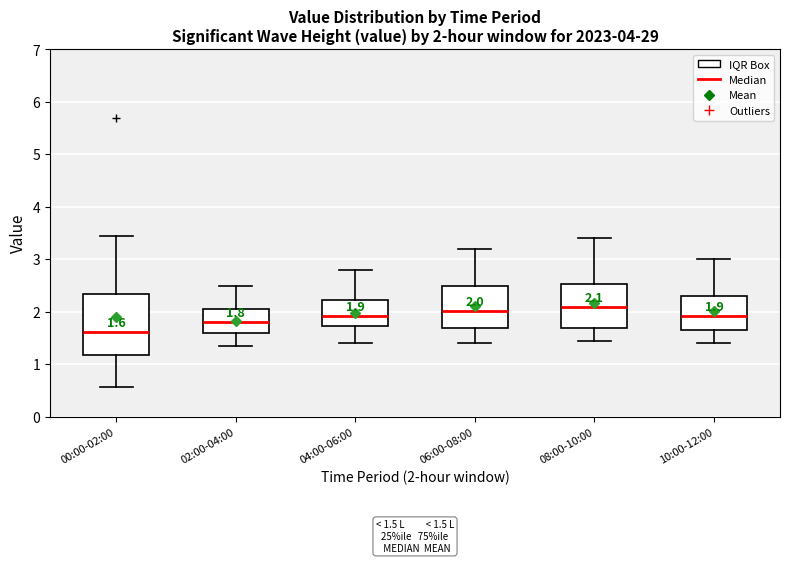

Comparing the boxes themselves (not the whiskers), which one is the tallest?

00:00-02:00